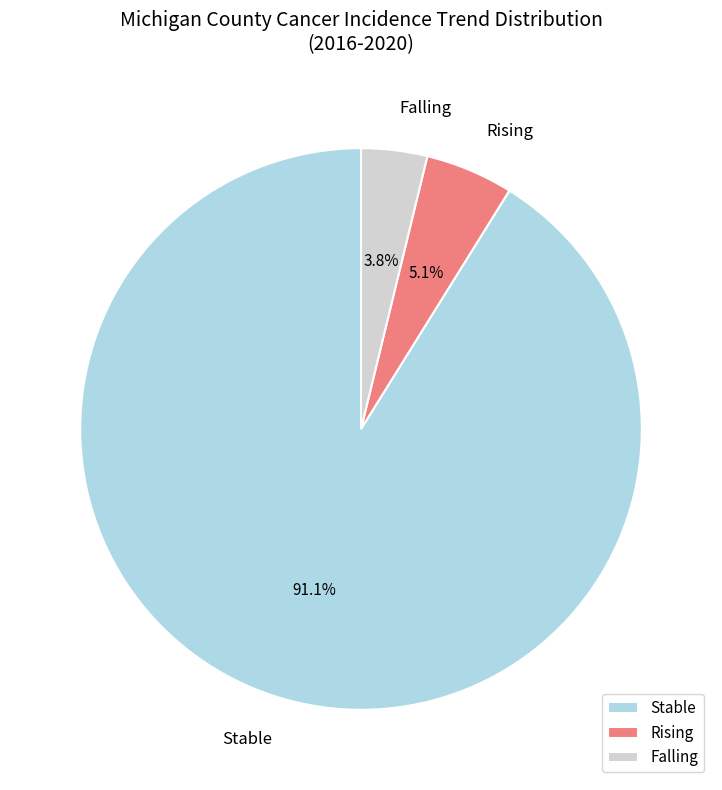

Rank the categories by value from lowest to highest.

Falling, Rising, Stable